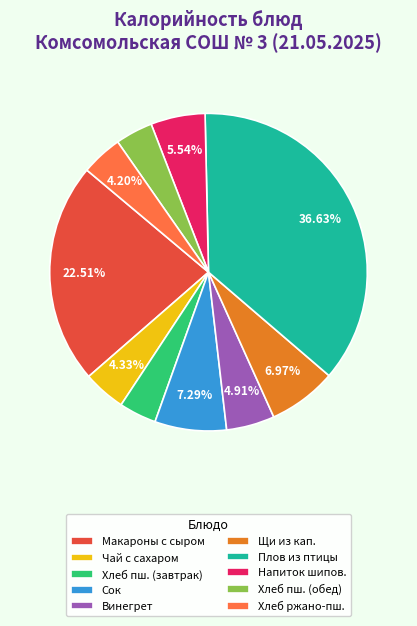

Does Напиток шипов. represent more than half of the total?

No